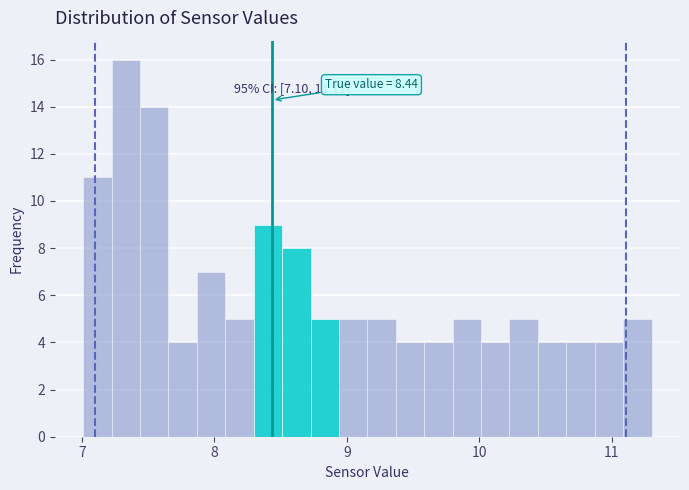

Read against the x-axis, roughly where is the centre of the tallest bar?

7.3